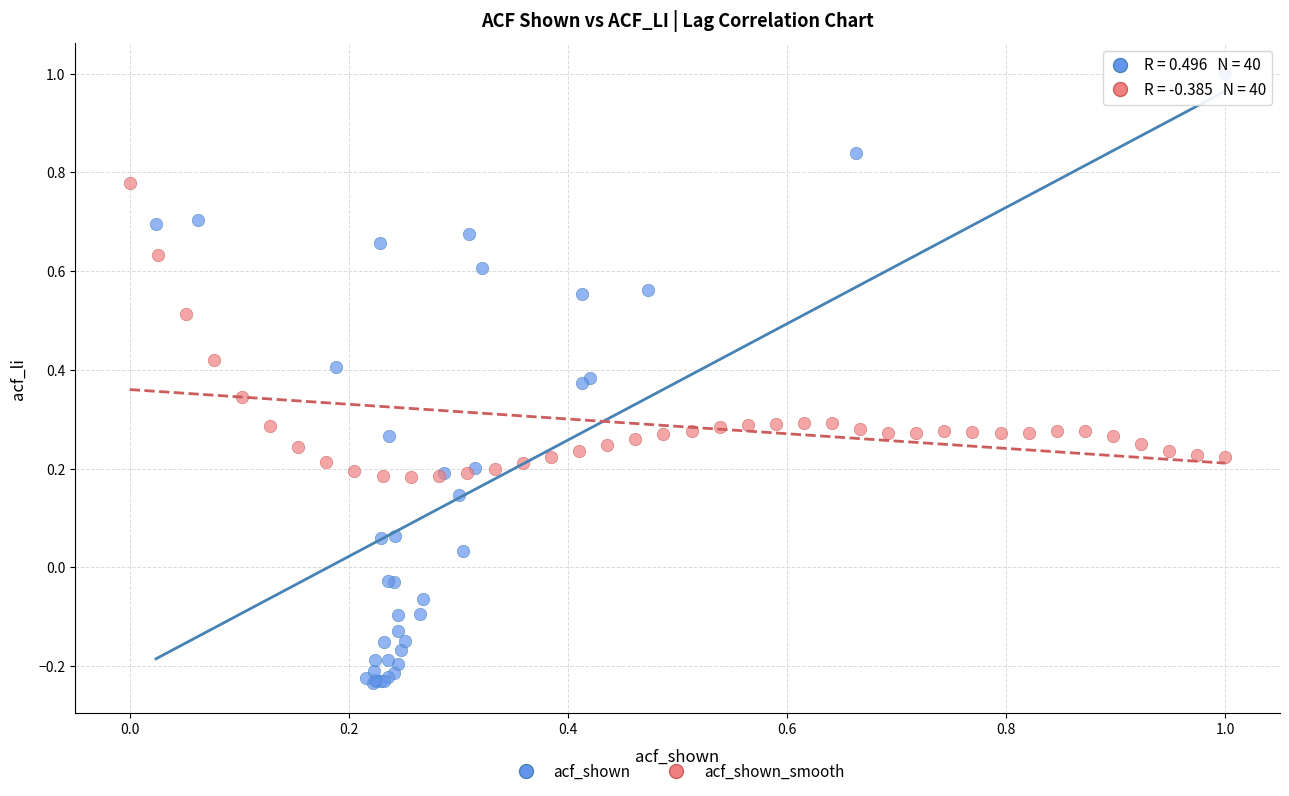

Which series has the largest Y range (max minus min)?

acf_shown